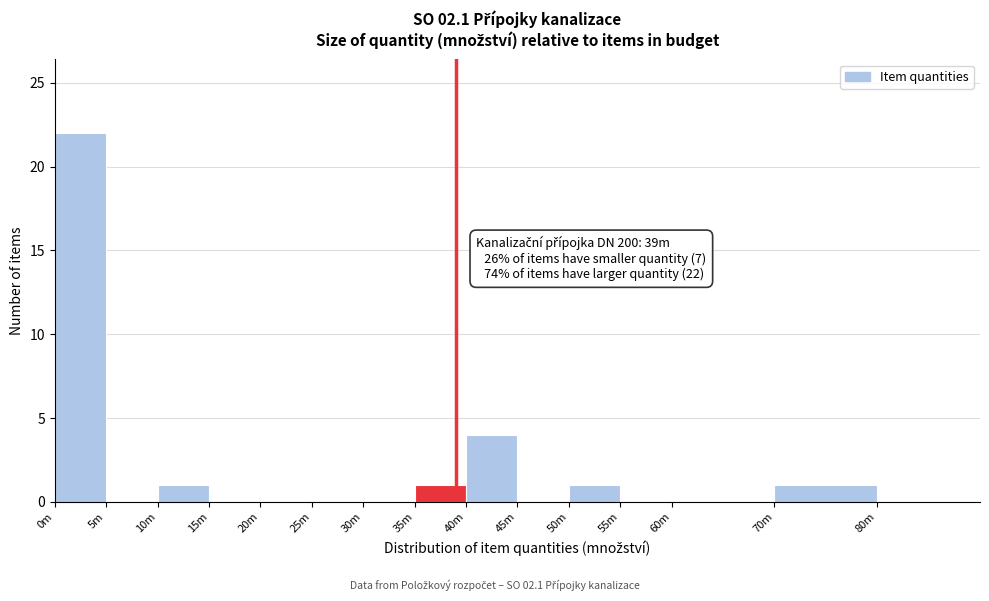

Reading left to right, what are all the values shown in this chart?

0m=22	5m=0	10m=1	15m=0	20m=0	25m=0	30m=0	35m=1	40m=4	45m=0	50m=1	55m=0	60m=0	70m=1	80m=0